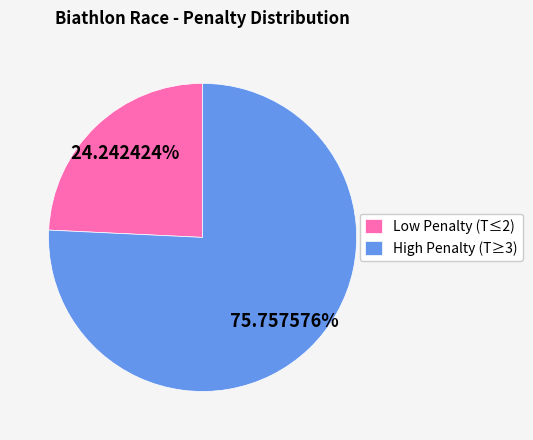

Combined, do High Penalty (T≥3) and Low Penalty (T≤2) account for over 50%?

Yes